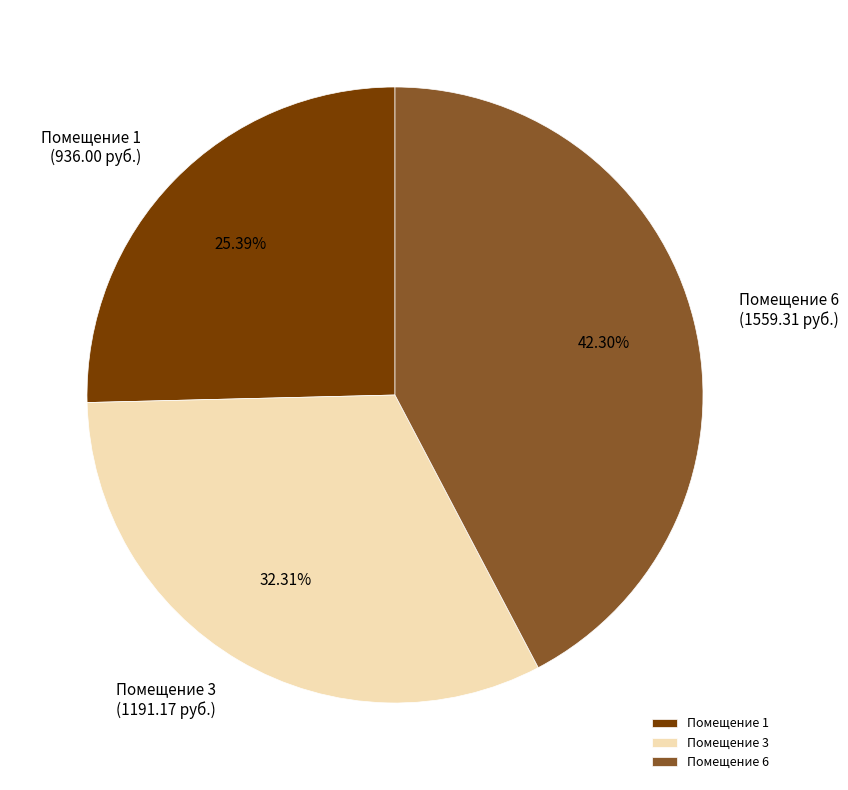

Is the sum of Помещение 6 and Помещение 1 greater than half?

Yes